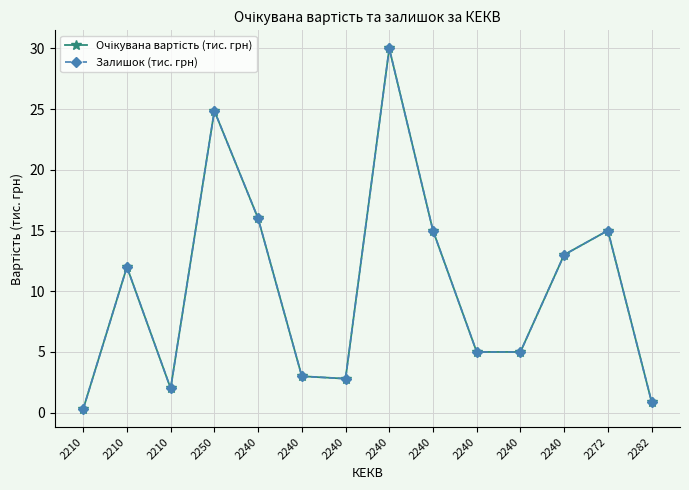

The value of Очікувана вартість (тис. грн) at 2240 is 9.0. True or false?

False